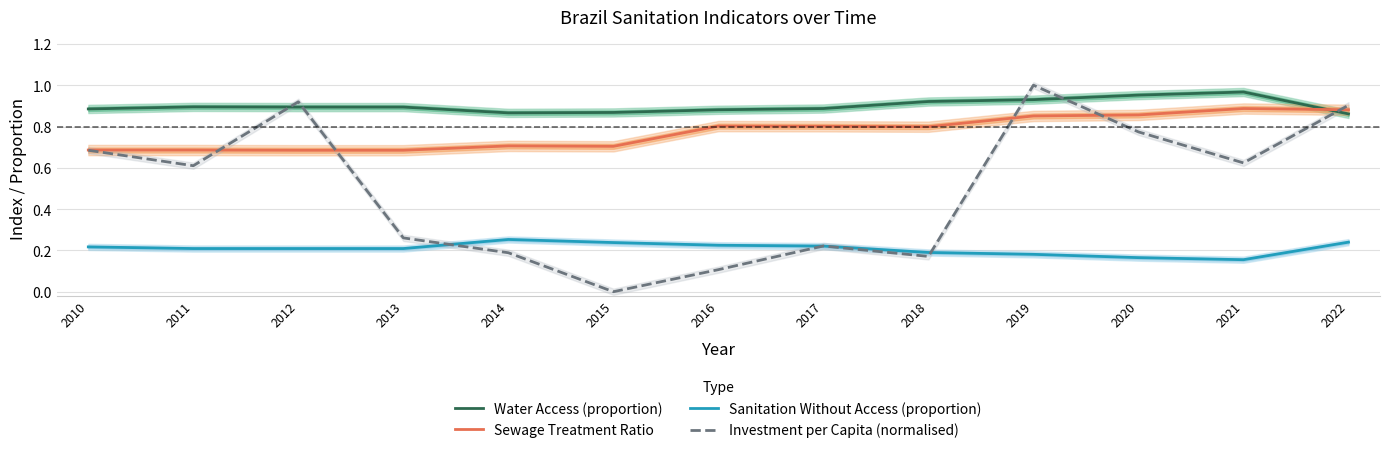

At which label is Water Access (proportion) closest to 0?

2022